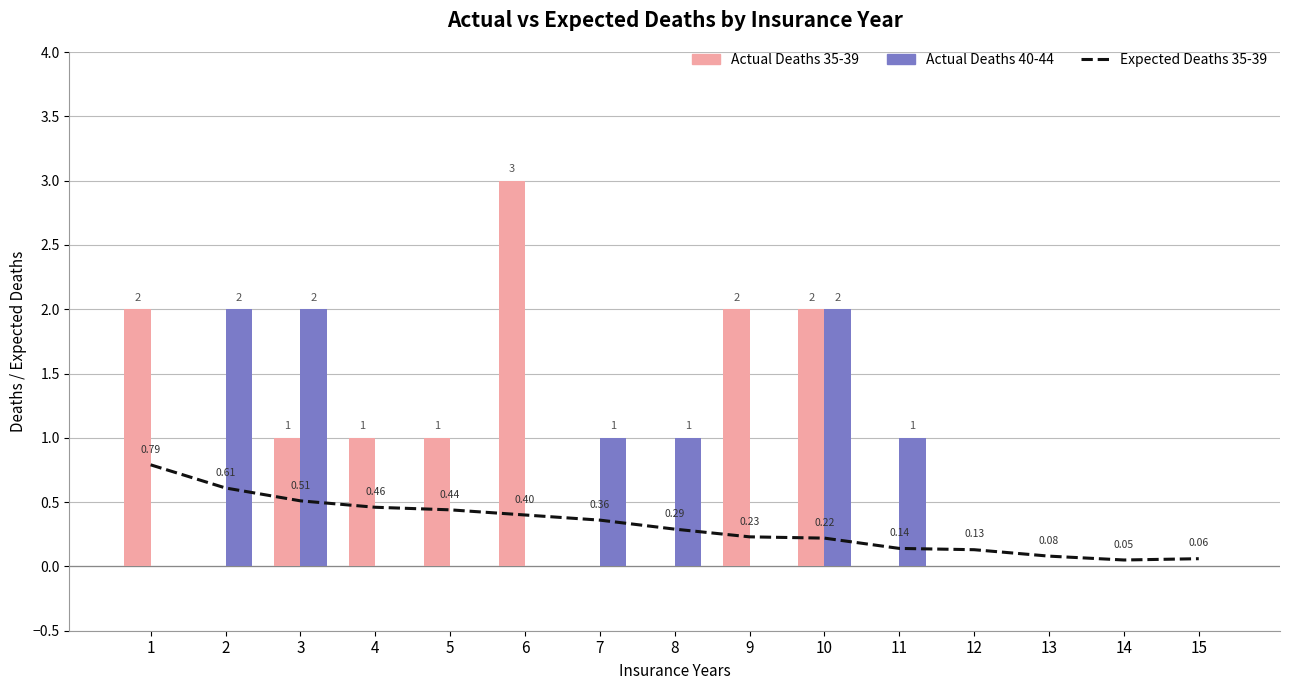

How many data points in Actual Deaths 40-44 are above 0?

6